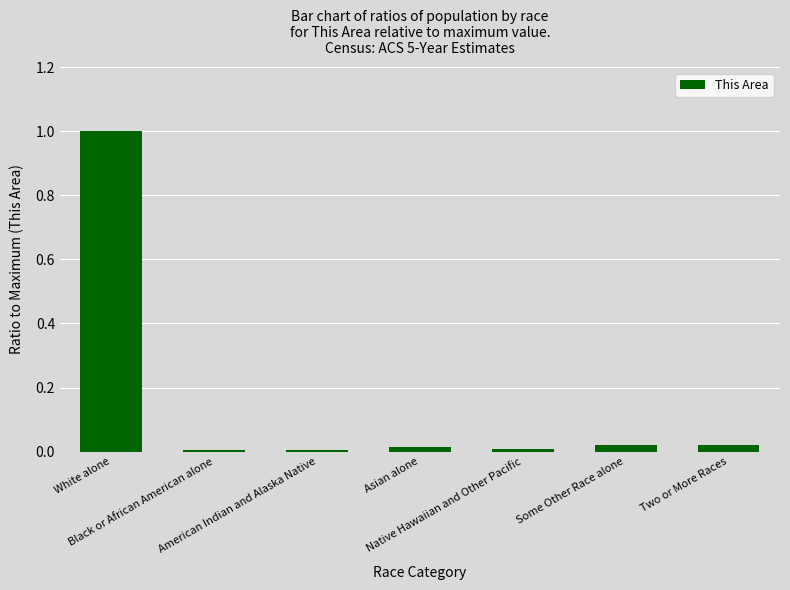

Are the bars horizontal?

No